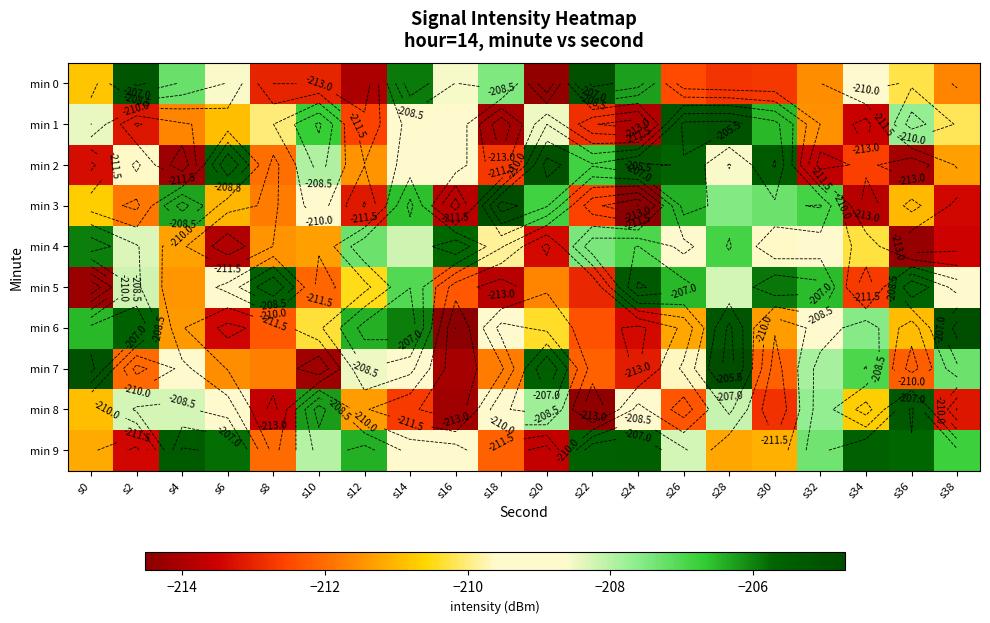

List the labels in order of min 7 value, largest first.

s28, s0, s20, s34, s38, s32, s12, s14, s4, s26, s6, s8, s18, s2, s30, s22, s36, s24, s16, s10